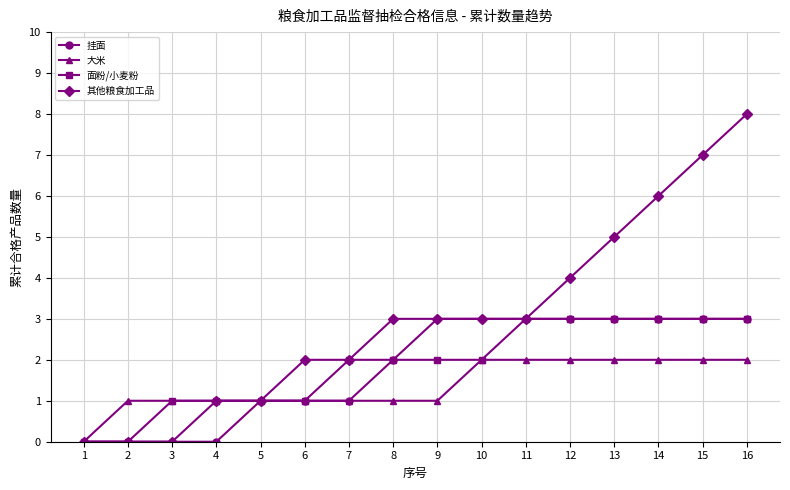

What is the difference between the highest and lowest values at 8?

2